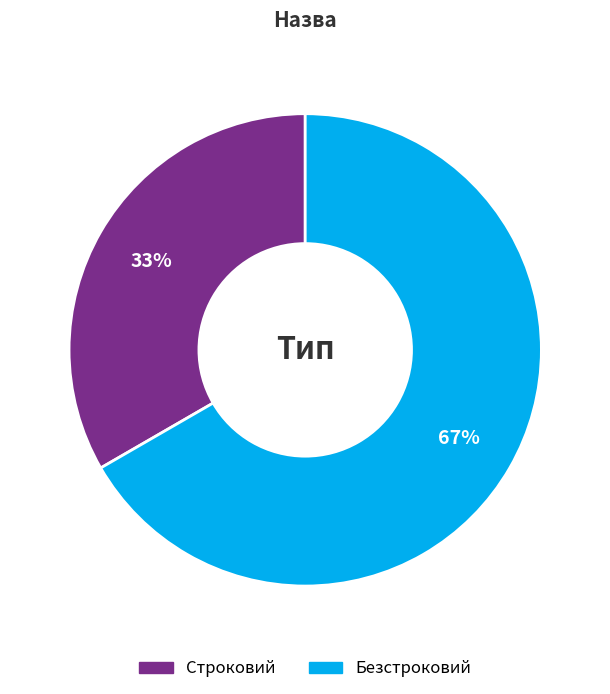

Count the number of slices in the pie.

2